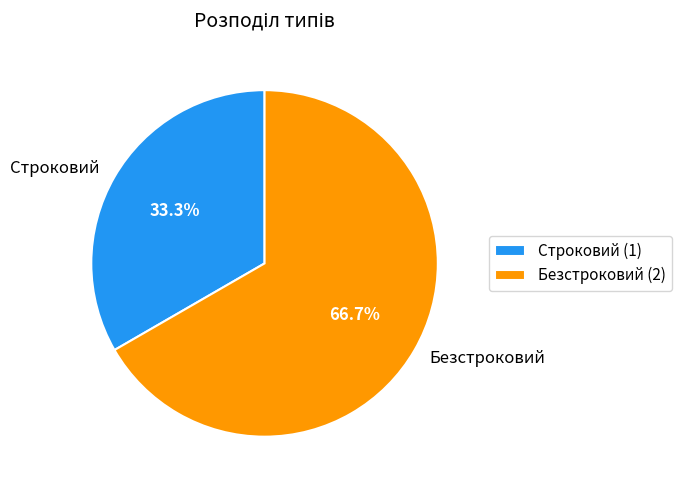

Which slice is the smallest?

Строковий